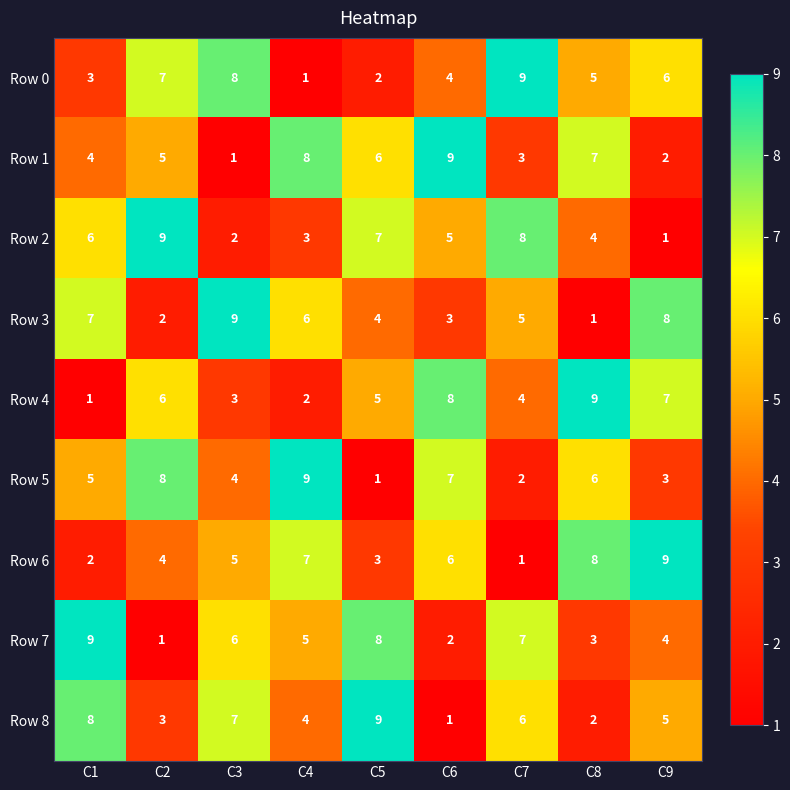

Which category has the highest value in the Row 3 series?

C3